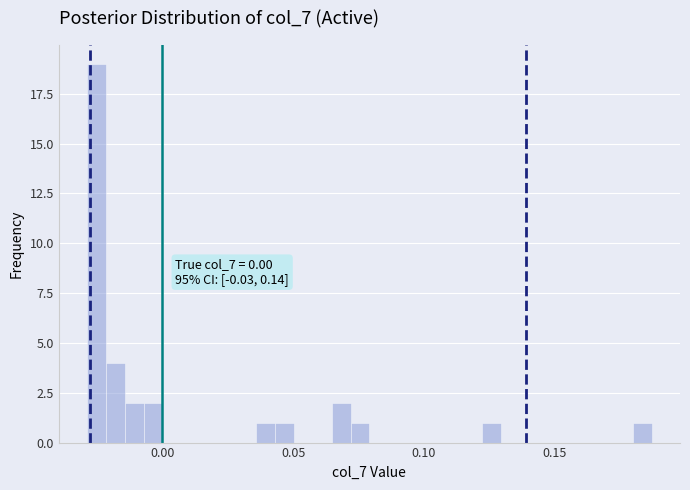

Around what value on the x-axis is the tallest bar? Give the approximate position of its centre, as read against the axis.

-0.025